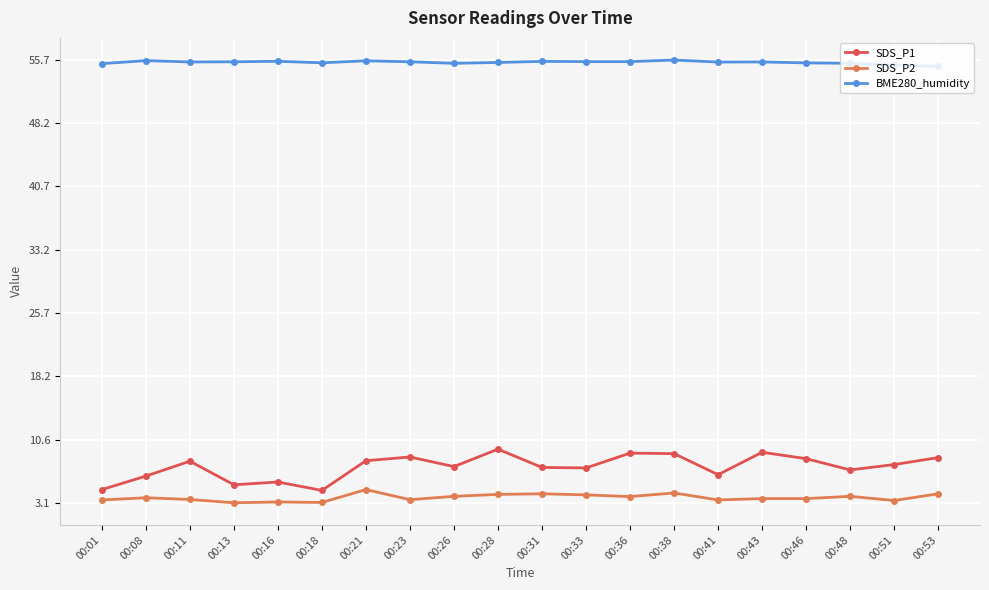

How many categories are shown in the chart?

20